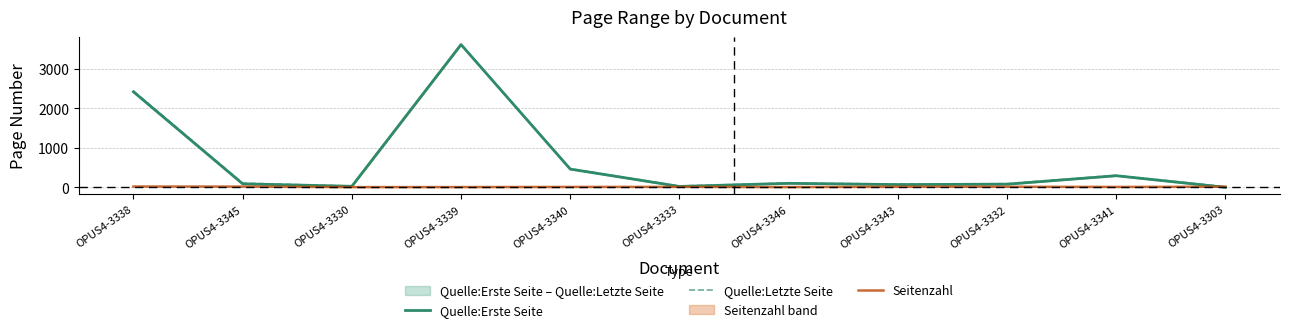

At which category does the chart reach its minimum across all series?

OPUS4-3303